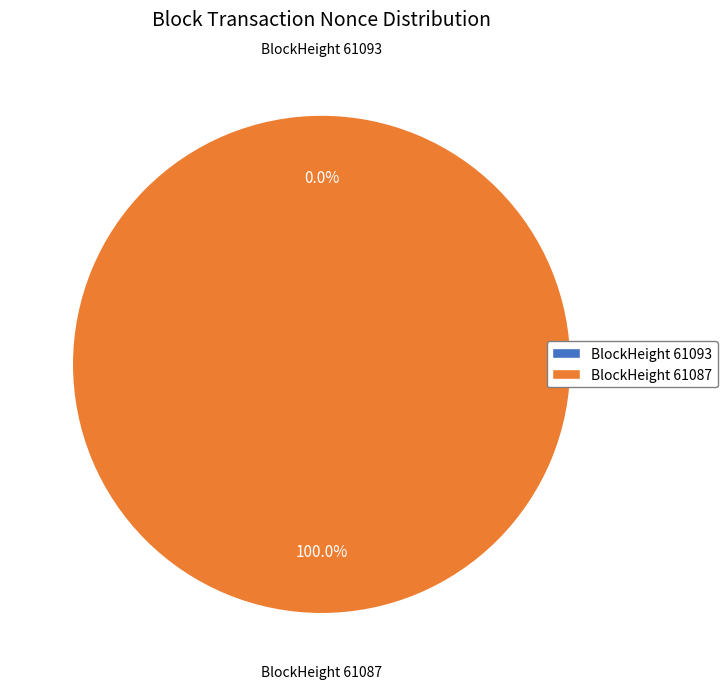

Is it true that 61087 is 87% of the pie?

False